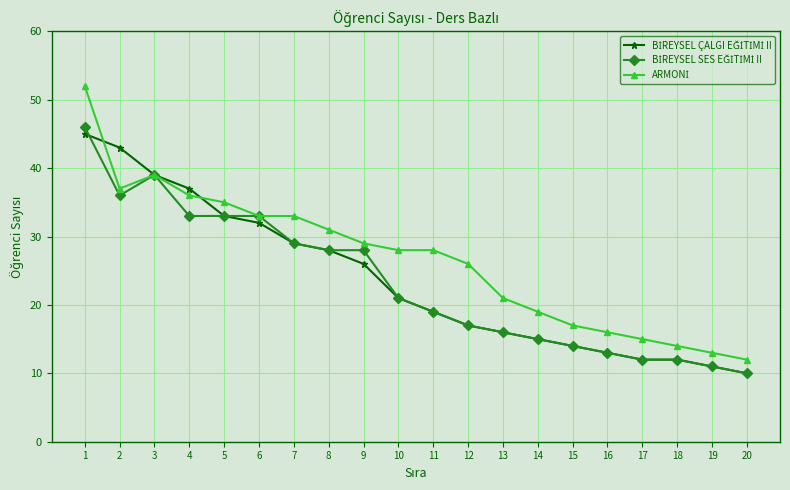

What is the minimum value shown in the chart?

10